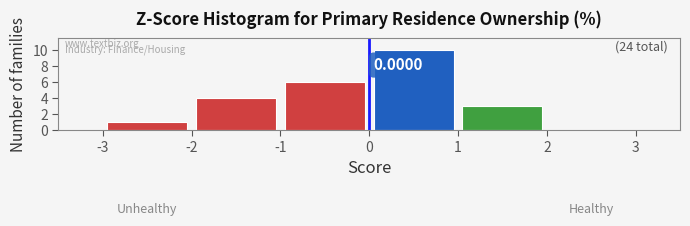

Over which range of the x-axis is the bar tallest?

0 to 1